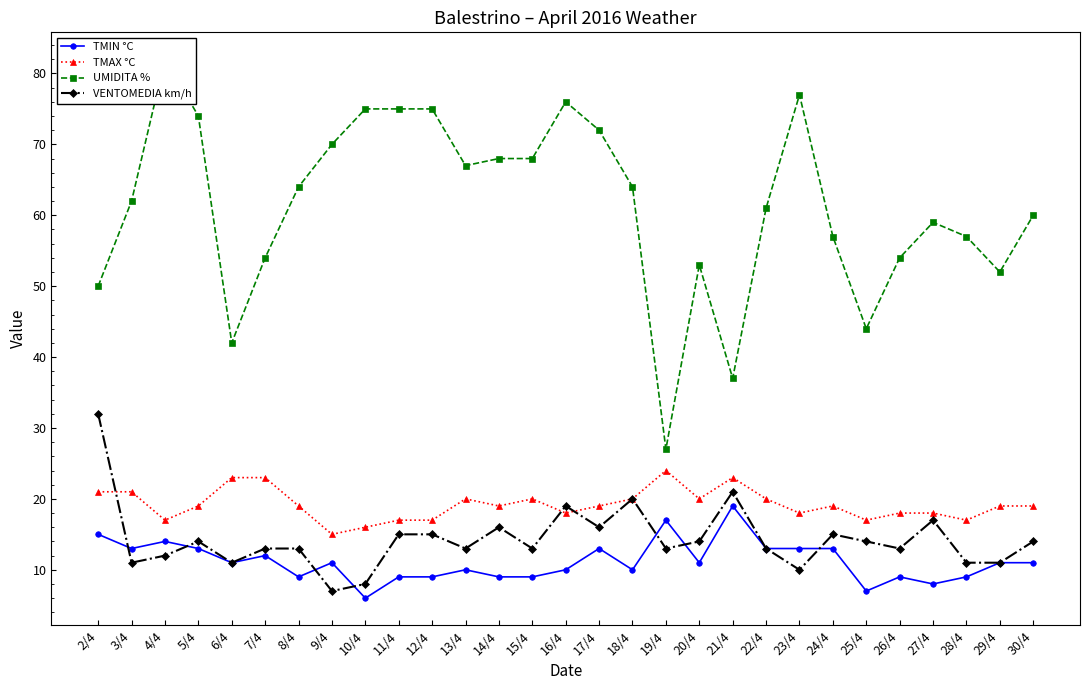

What position from the left is 6/4?

5